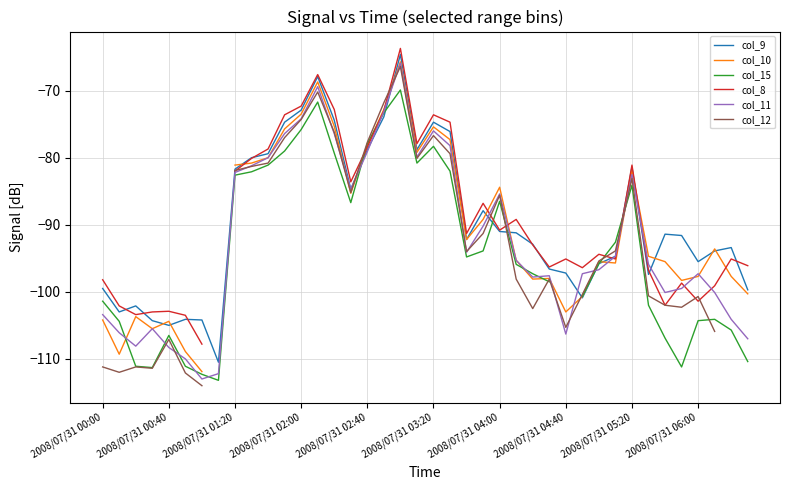

Does the chart display data point markers on the line(s)?

No